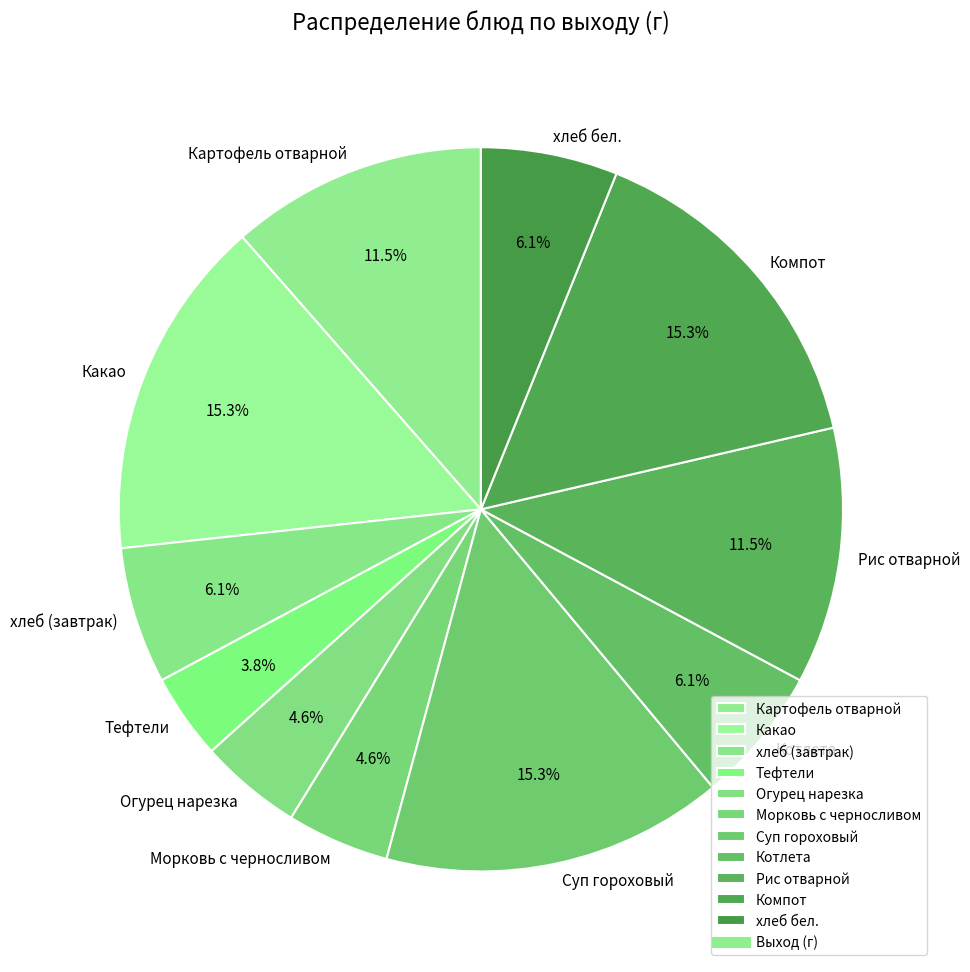

Is there any slice that represents more than half of the pie?

No